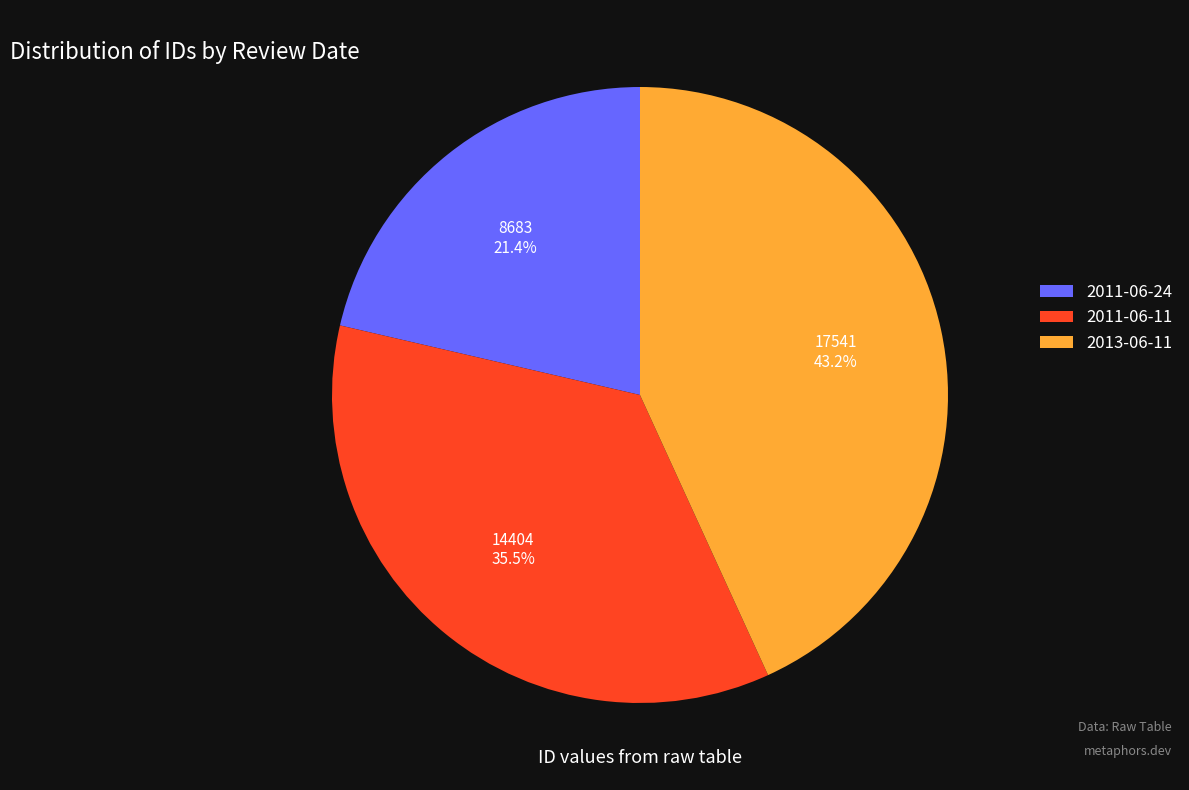

Which has a higher value, 2011-06-11 or 2013-06-11?

2013-06-11